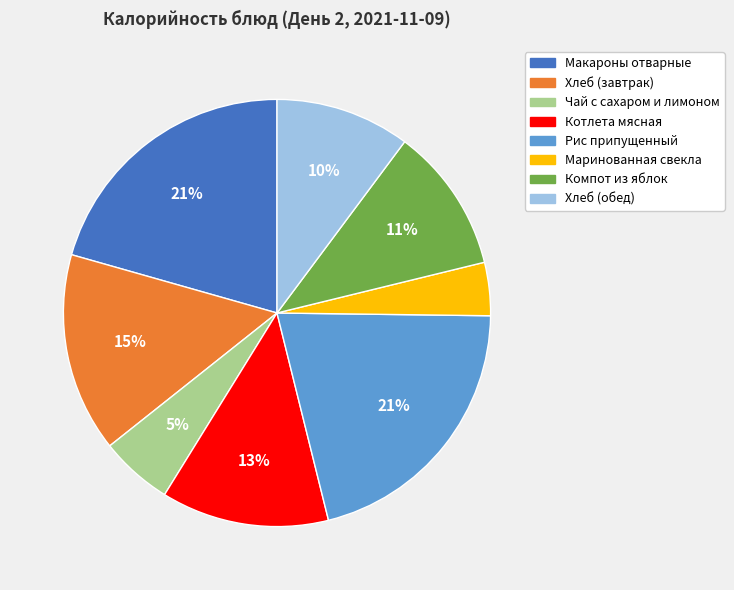

What is the smallest slice in the pie chart?

Маринованная свекла